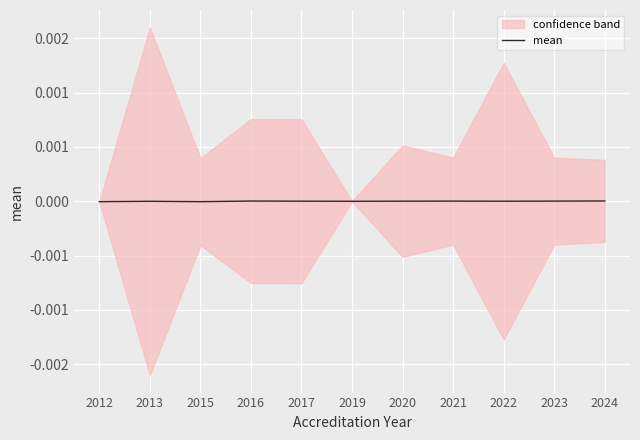

Is it true that the value at 2024 is 0.0?

True